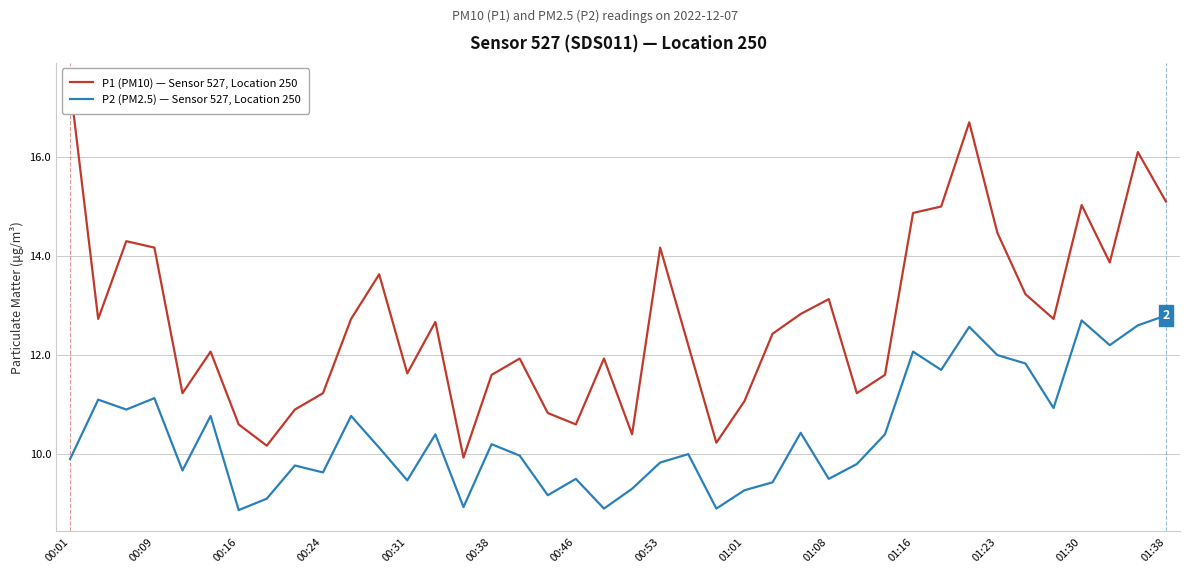

True or false: P2 (PM2.5) — Sensor 527, Location 250 has a value of 9.8 at 28.

True